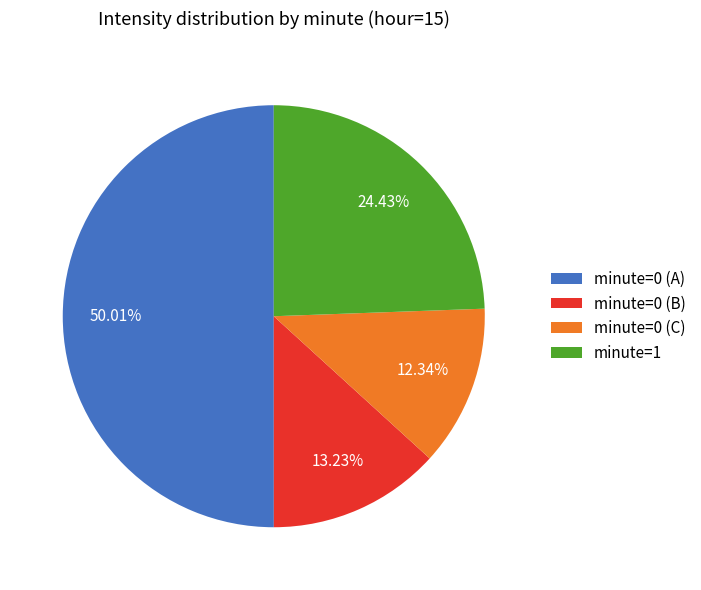

Approximately how many times larger is the value at minute=0 (A) compared to minute=0 (B)?

3.8